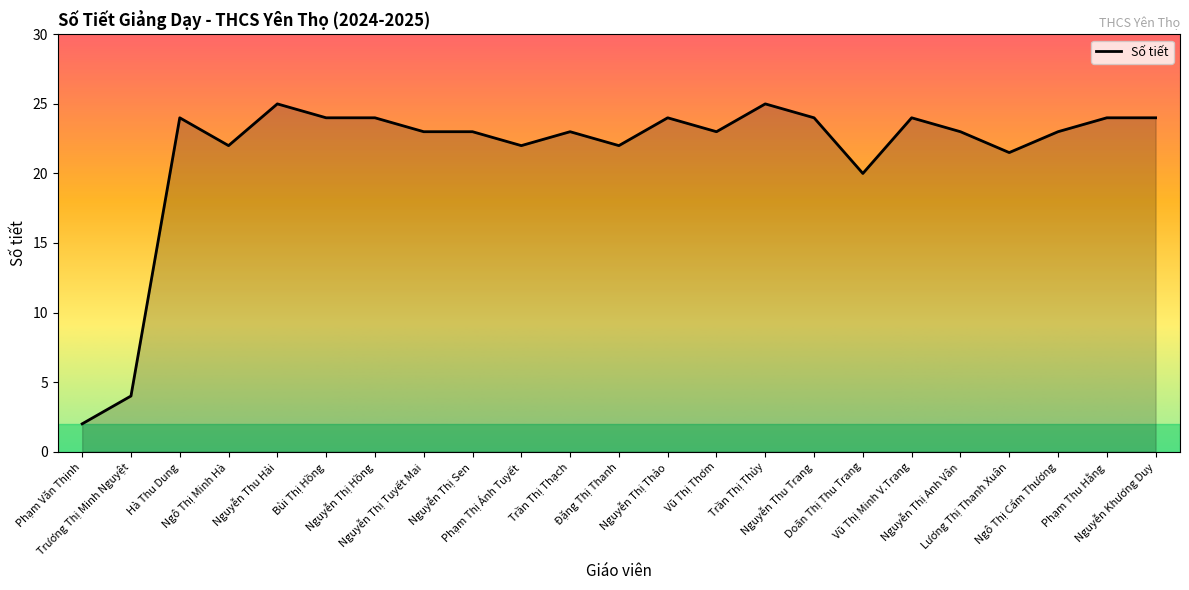

What is the minimum value shown in the chart?

2.0